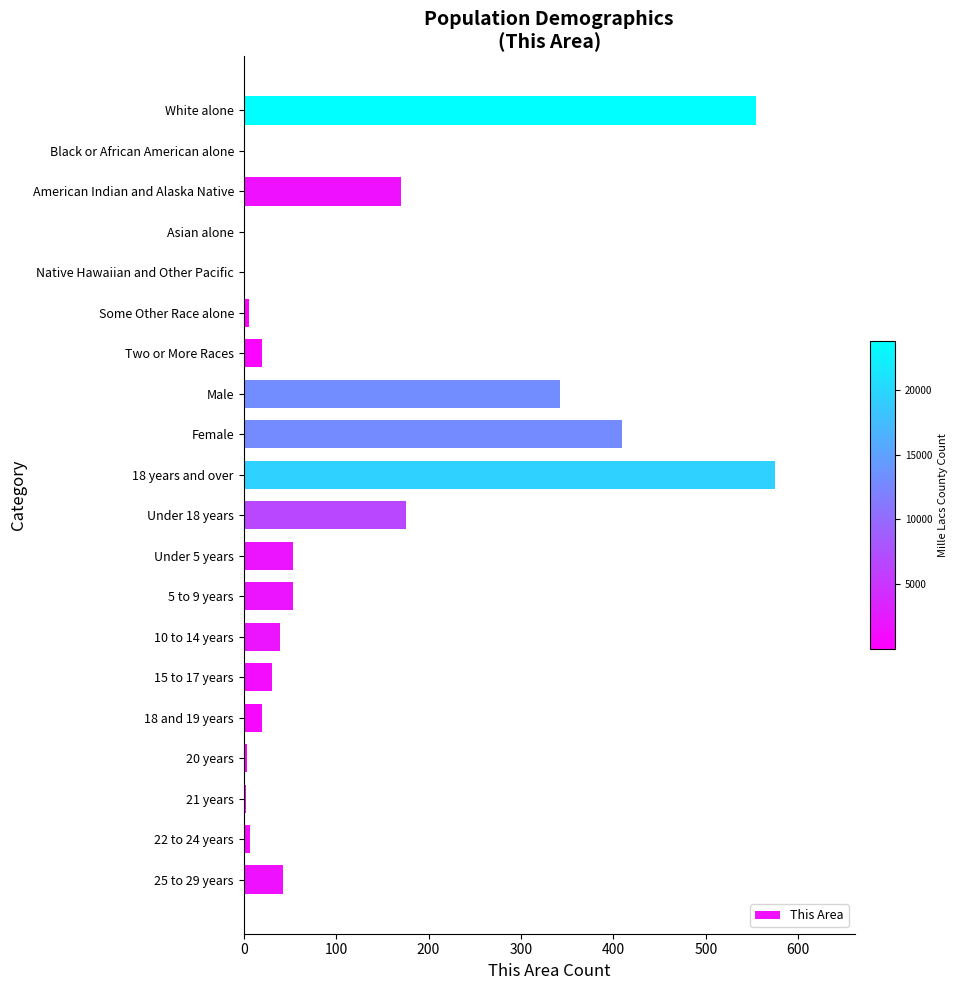

The chart shows a value of 31 at 15 to 17 years. True or false?

True